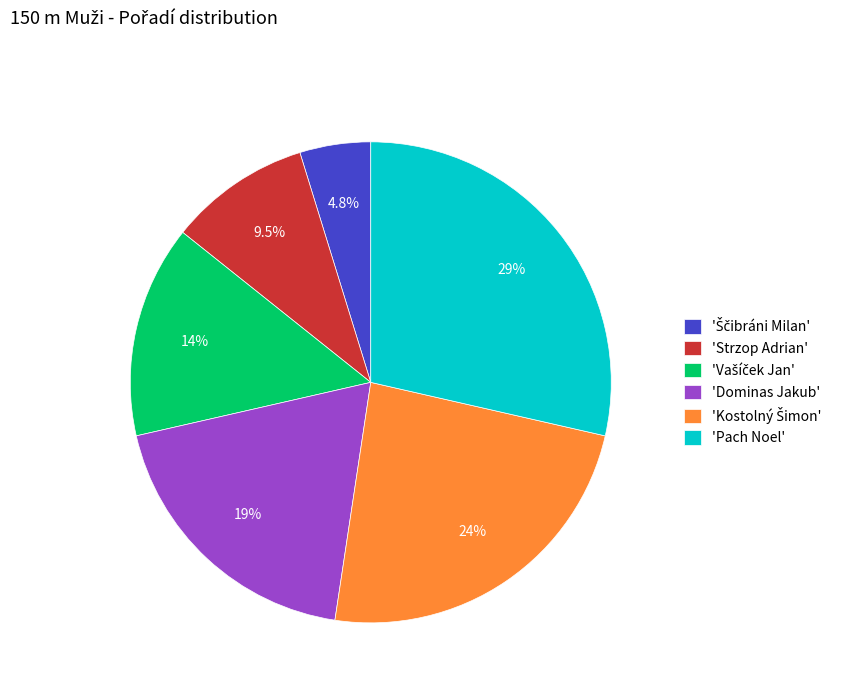

Does 'Pach Noel' represent more than half of the total?

No